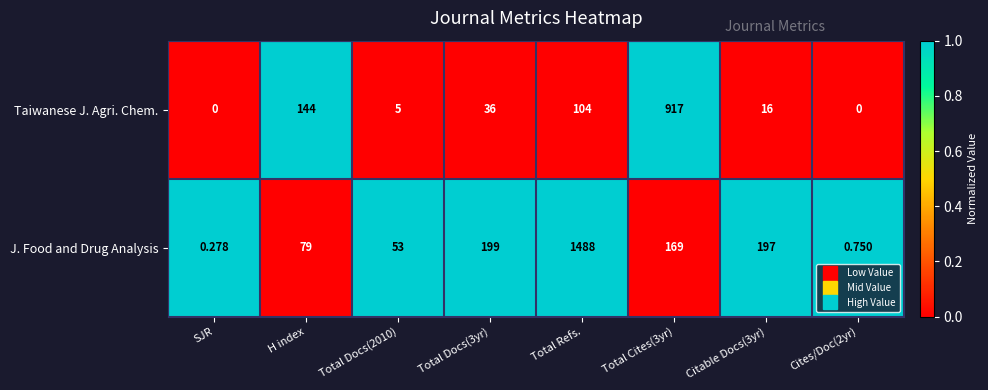

Which series has the widest spread of values?

J. Food and Drug Analysis